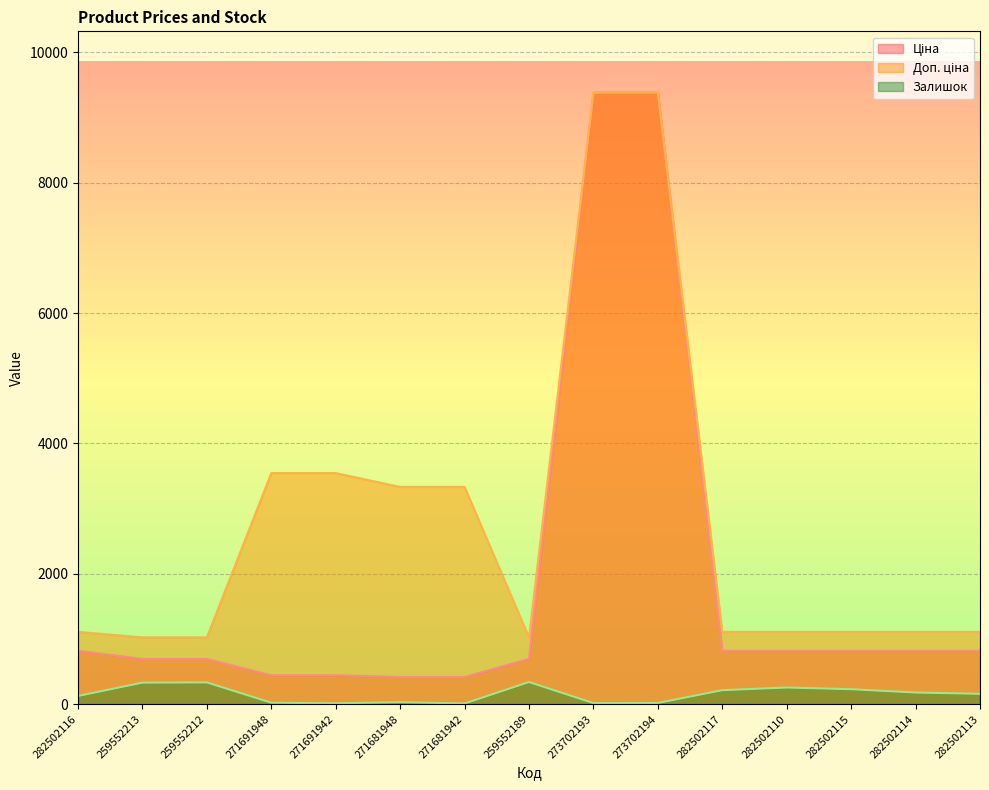

True or false: Доп. ціна and Залишок cross at least once.

False